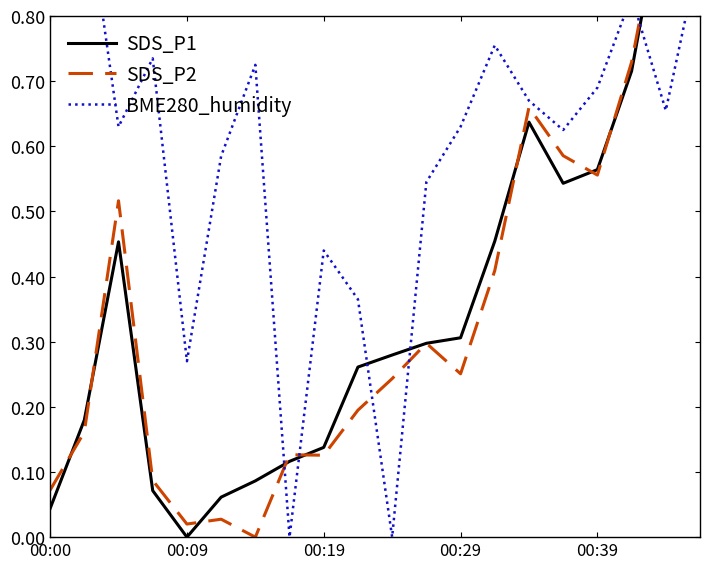

Reading left to right, list all the values displayed in this chart.

SDS_P1: 0.0	0.2	0.5	0.1	0.0	0.1	0.1	0.1	0.1	0.3	0.3	0.3	0.3	0.5	0.6	0.5	0.6	0.7	1.0	0.9
SDS_P2: 0.1	0.2	0.5	0.1	0.0	0.0	0.0	0.1	0.1	0.2	0.2	0.3	0.3	0.4	0.7	0.6	0.6	0.7	1.0	0.9
BME280_humidity: 0.9	1.0	0.6	0.7	0.3	0.6	0.7	0.0	0.4	0.4	0.0	0.5	0.6	0.8	0.7	0.6	0.7	0.8	0.7	0.9